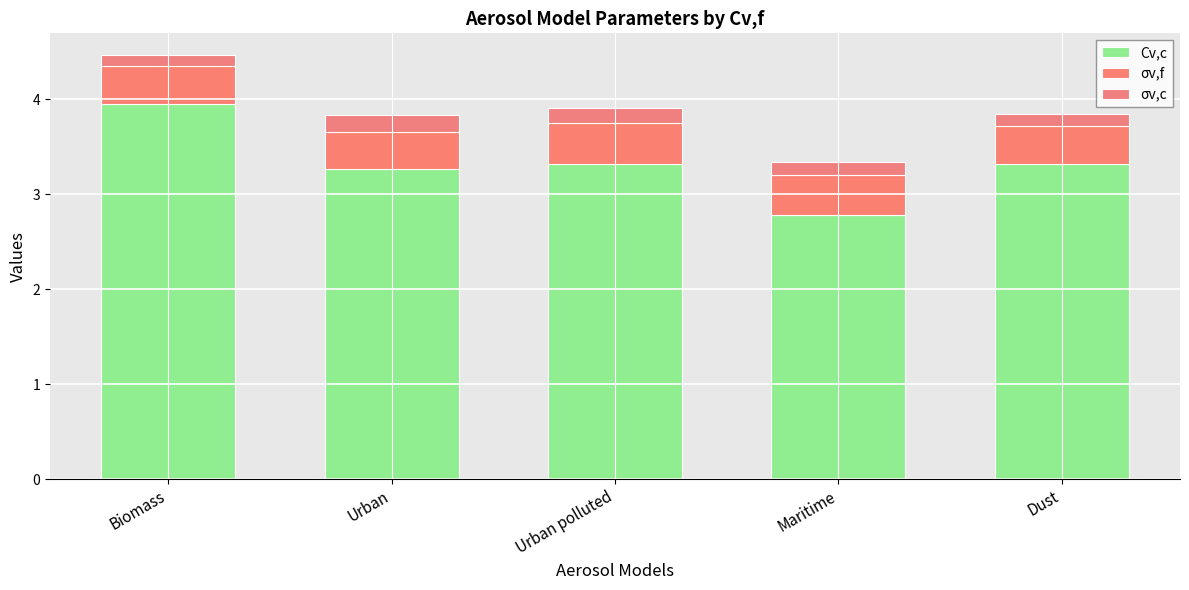

How many values in the Cv,c series are below 3?

1